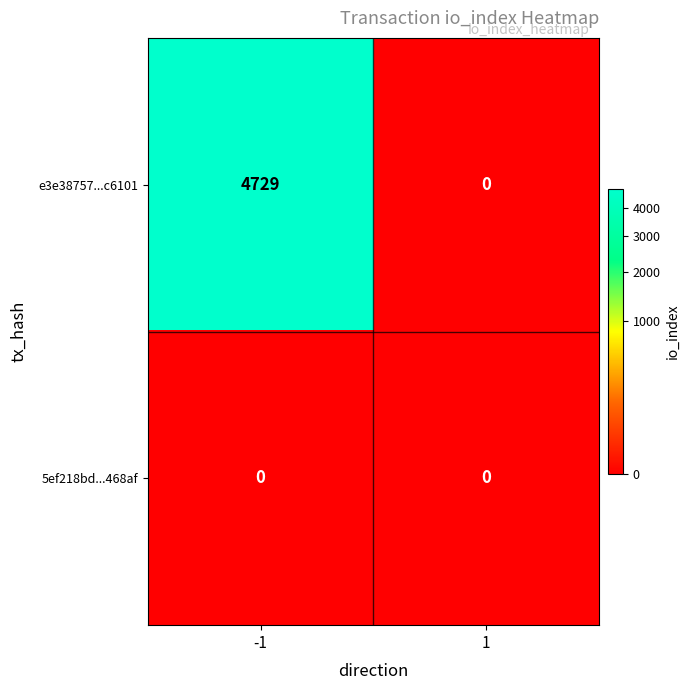

What is the greatest value displayed?

4729